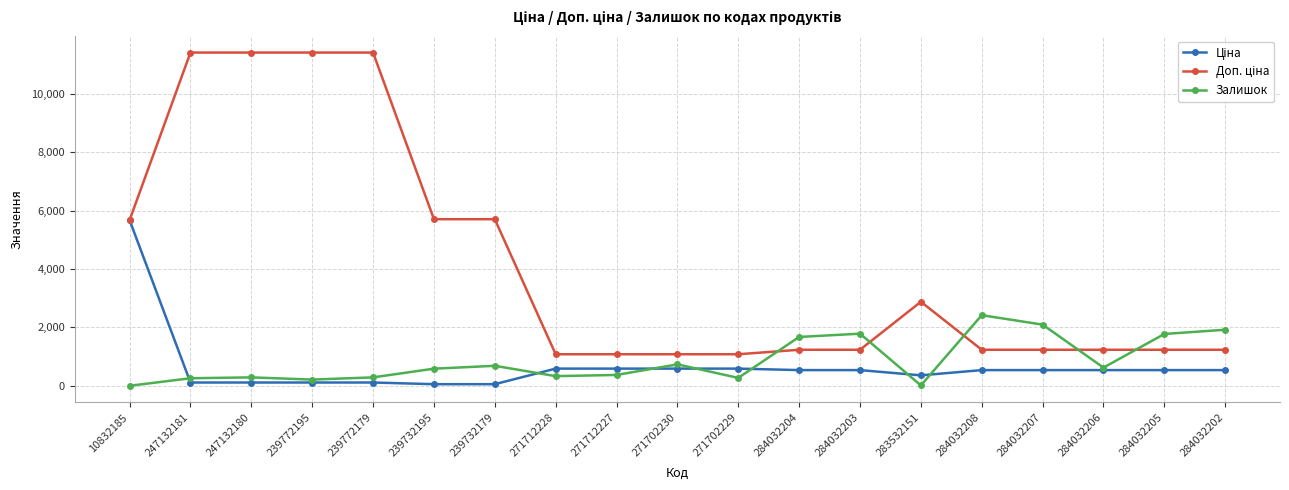

Does the chart have visible grid lines?

Yes